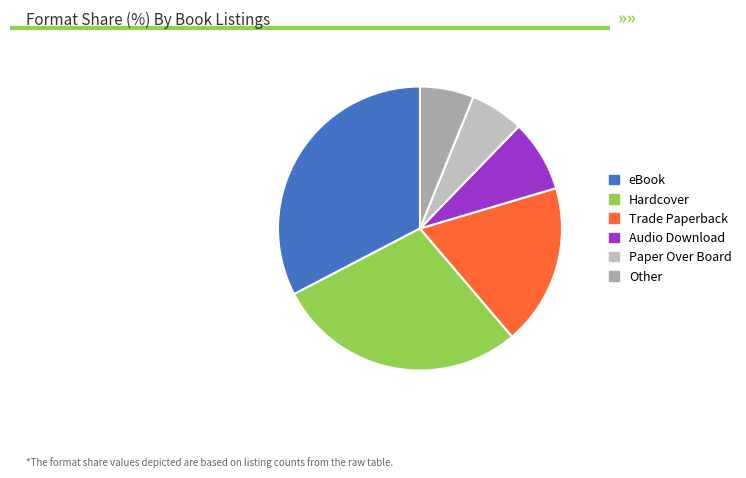

Which category has the smallest portion of the pie?

Paper Over Board